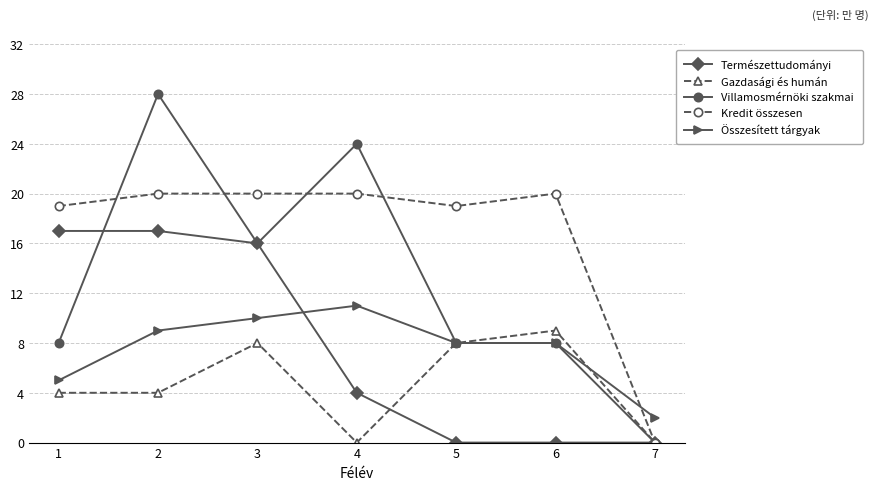

How many lines are shown in the chart?

5